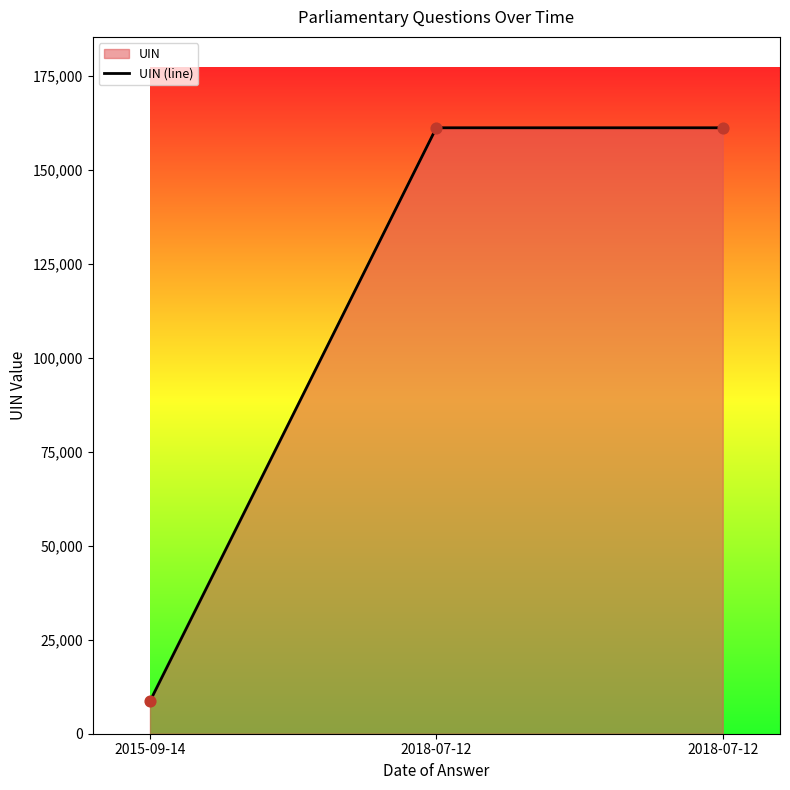

What is the change in value from 2015-09-14 to 2018-07-12?

+152530